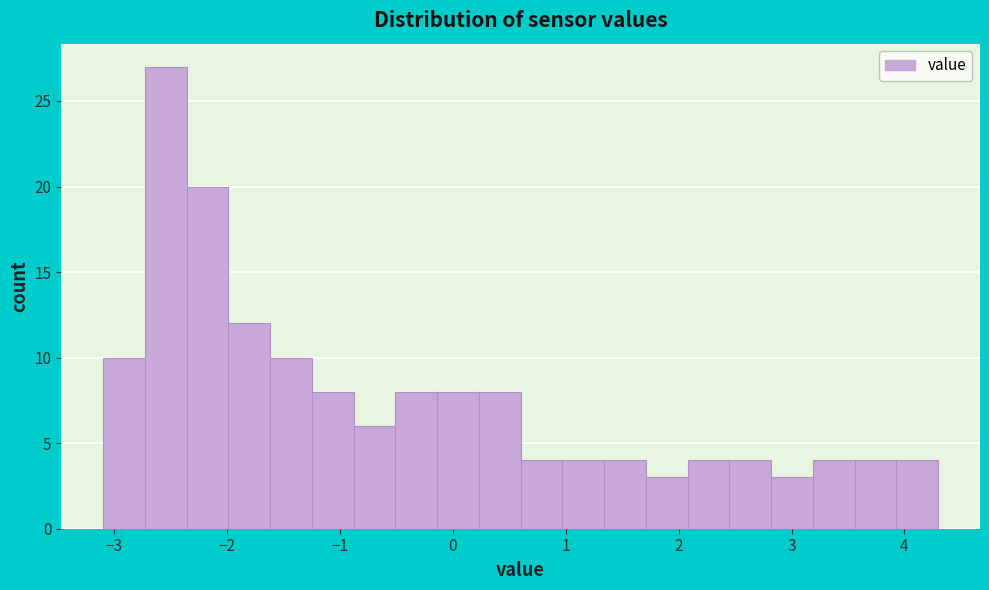

Around what value on the x-axis is the tallest bar? Give the approximate position of its centre, as read against the axis.

-2.5